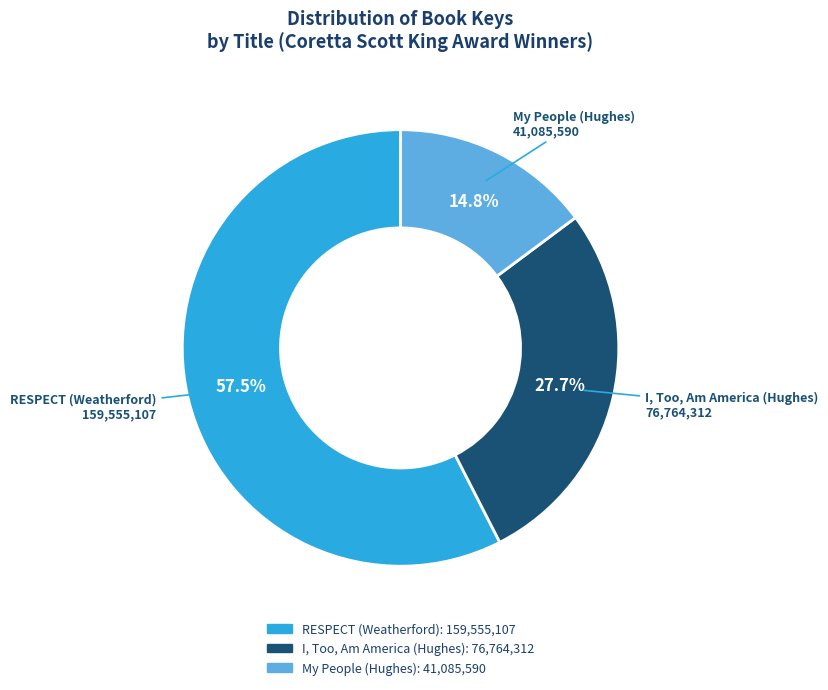

What percentage is NOT represented by RESPECT (Weatherford)?

42.5%